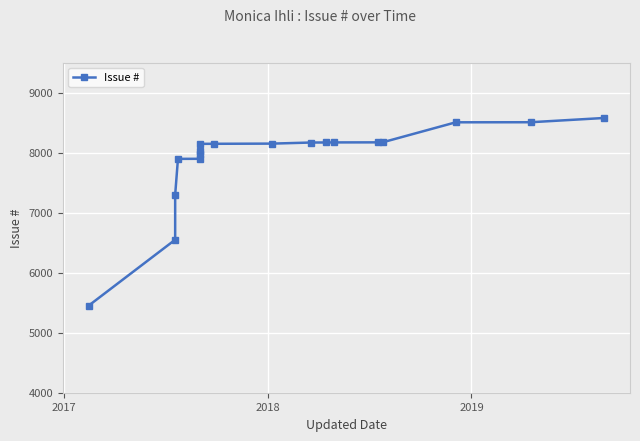

What is the value of the 1st point from the left?

5451